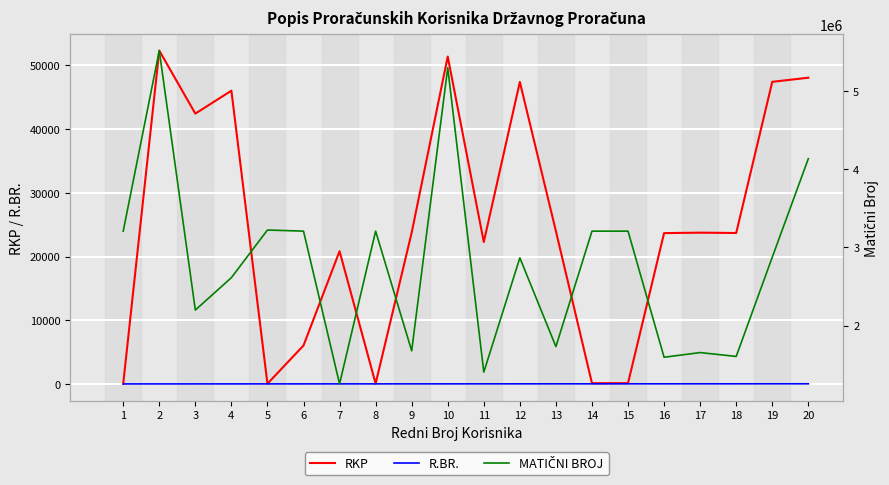

Reading right to left, list all the values displayed in this chart.

RKP: 48066	47422	23690	23745	23673	123	115	23979	47406	22275	51386	23753	51	20833	6031	35	46028	42434	52321	19
R.BR.: 20	19	18	17	16	15	14	13	12	11	10	9	8	7	6	5	4	3	2	1
MATIČNI BROJ: 4131754	2872781	1604686	1654098	1594478	3205916	3205959	1730118	2864851	1404113	5294584	1676504	3205924	1253433	3206084	3220346	2611660	2197278	5513260	3205860